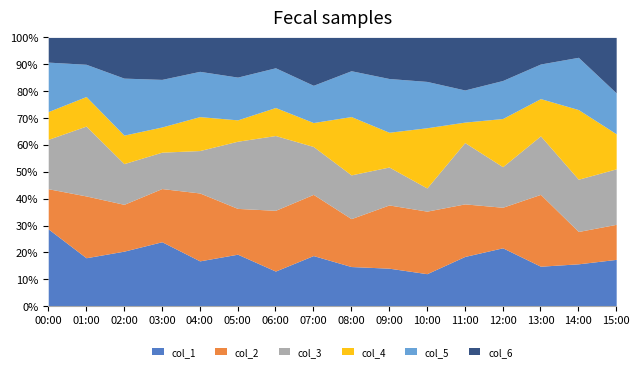

What is the total value across all series at 07:00?

100.0